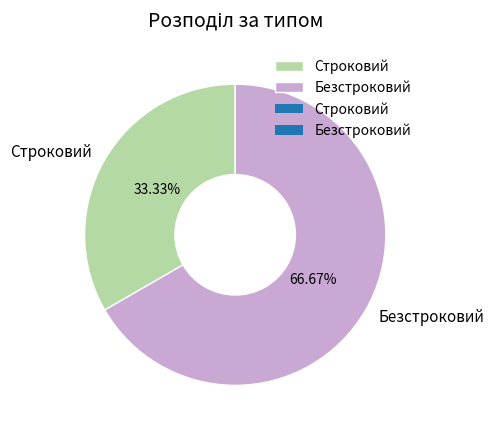

Which category has the smallest portion of the pie?

Строковий